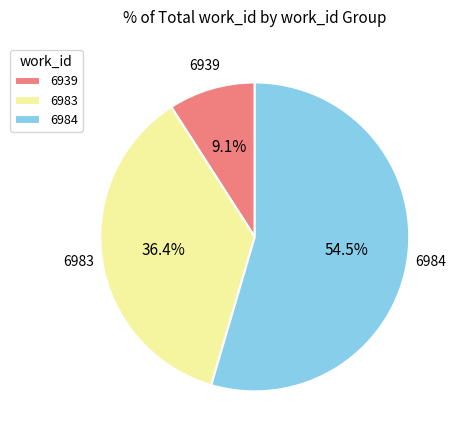

How many segments does this pie chart have?

3